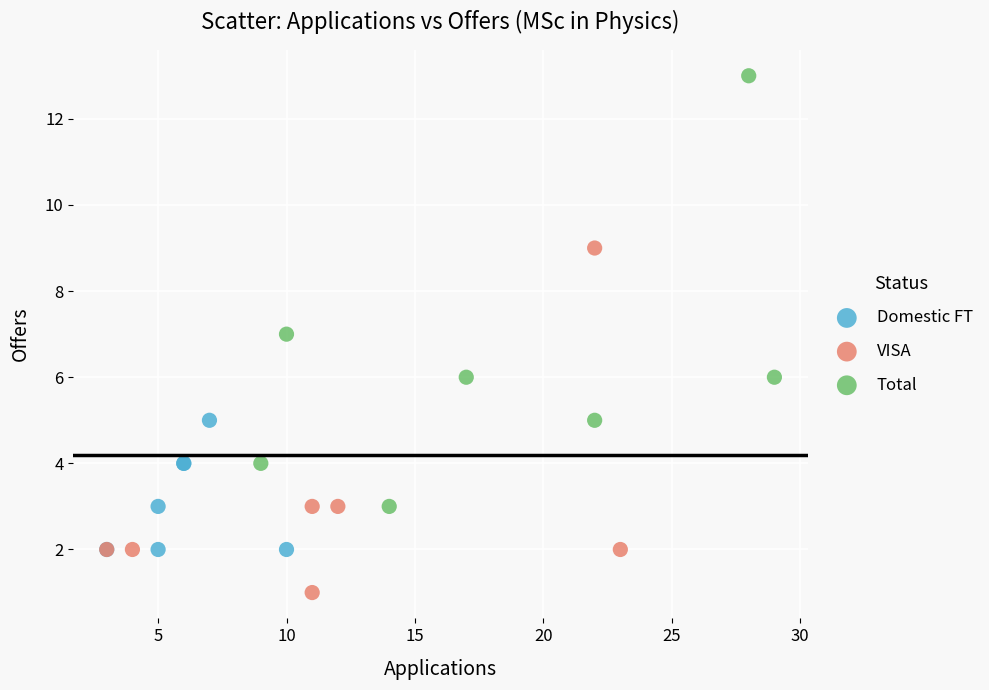

Which series reaches the maximum Y coordinate?

Total